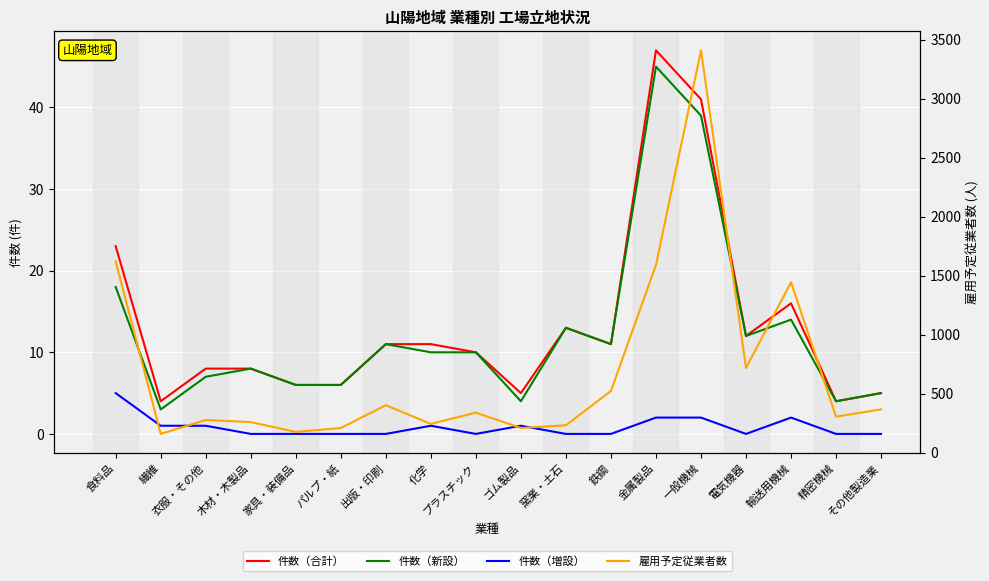

Where is the first local minimum for 雇用予定従業者数?

繊維